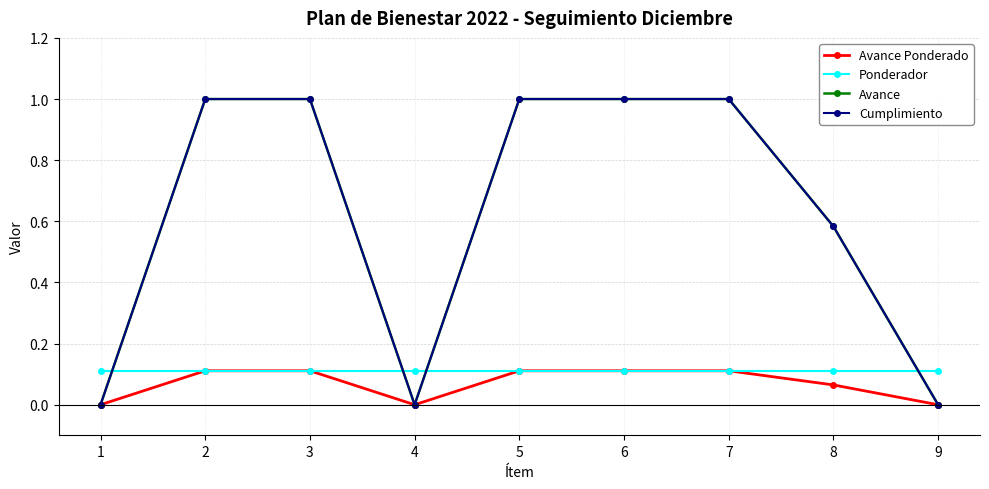

At which category is the sum across all series the highest?

2